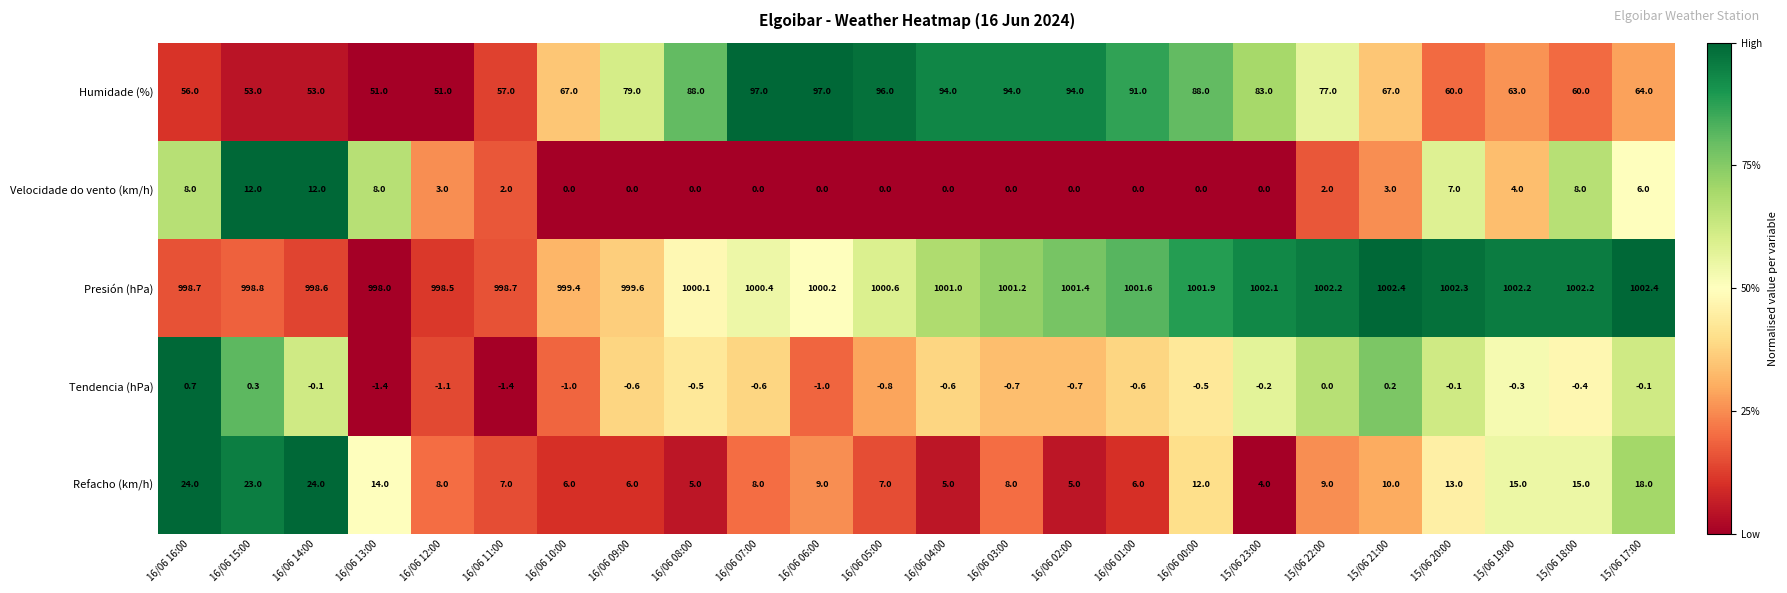

What is the smallest value displayed?

-1.4